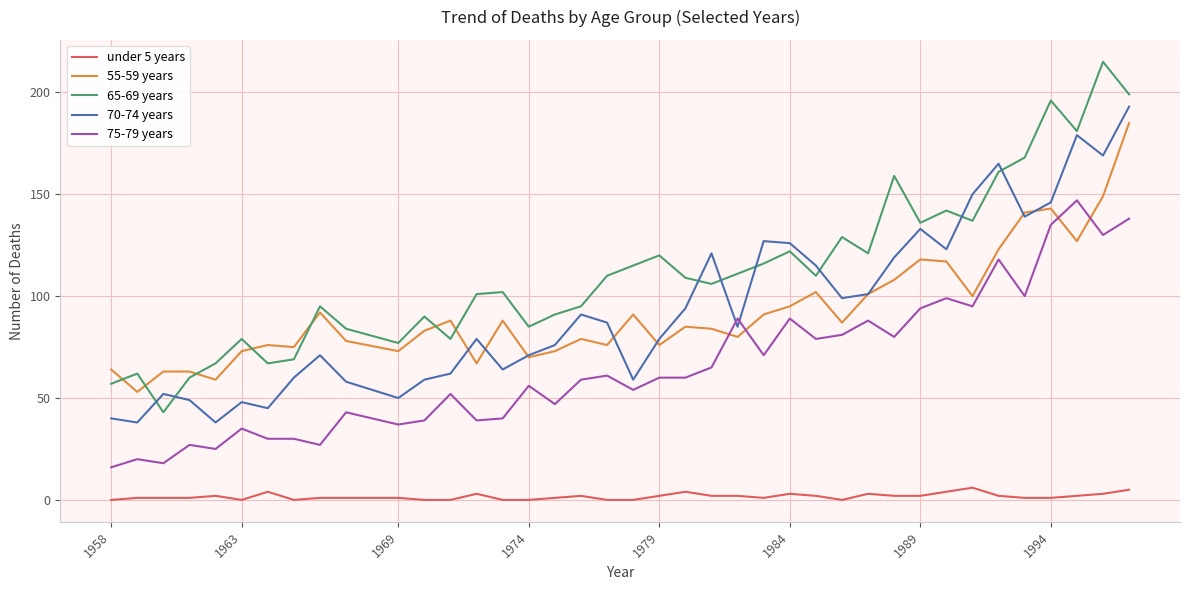

True or false: 75-79 years and 65-69 years cross at least once.

False